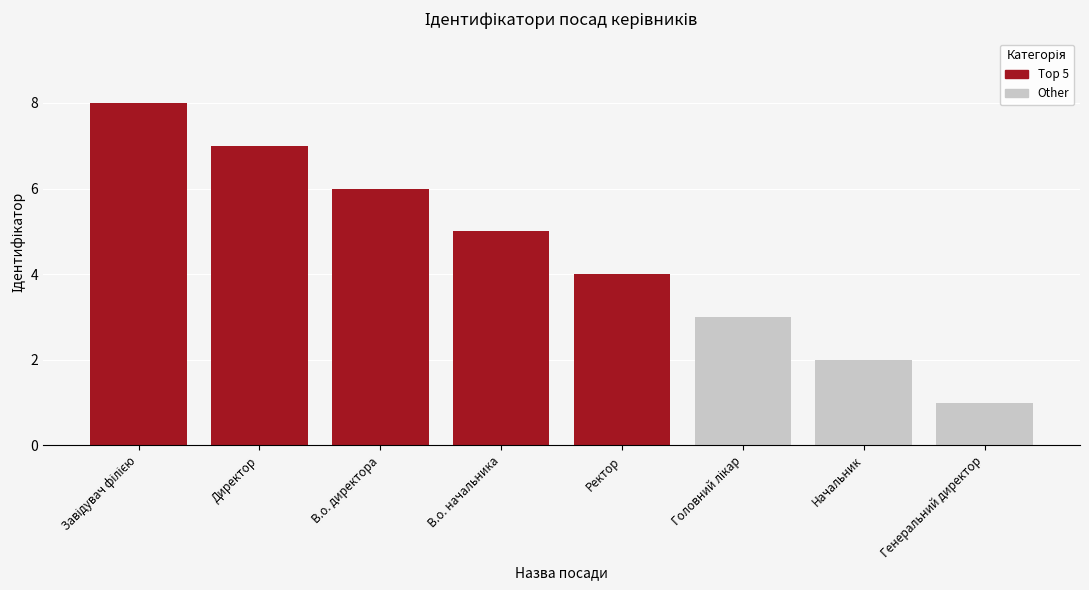

What is the smallest value displayed?

1